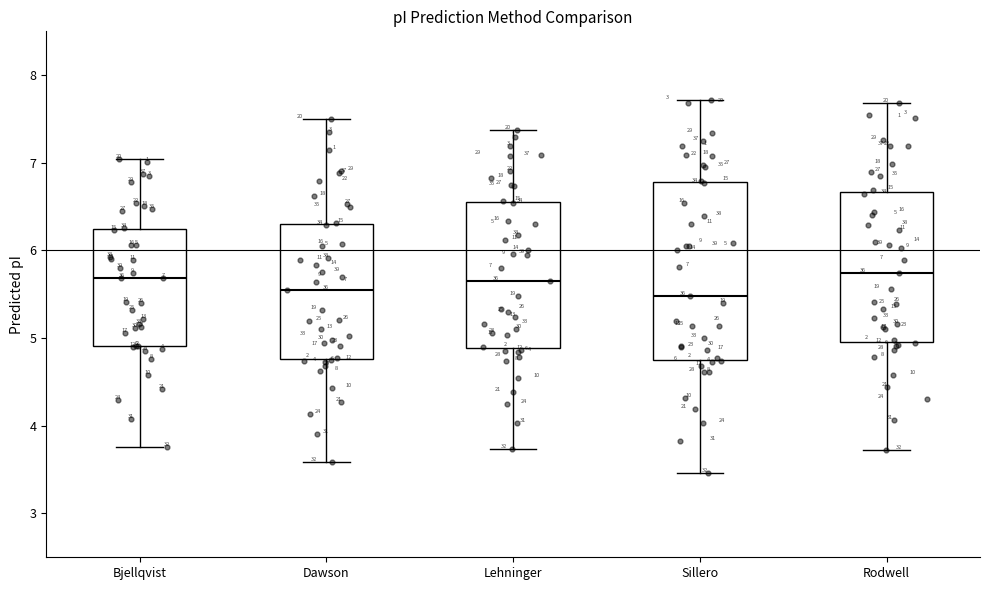

Comparing the boxes themselves (not the whiskers), which one is the tallest?

Sillero